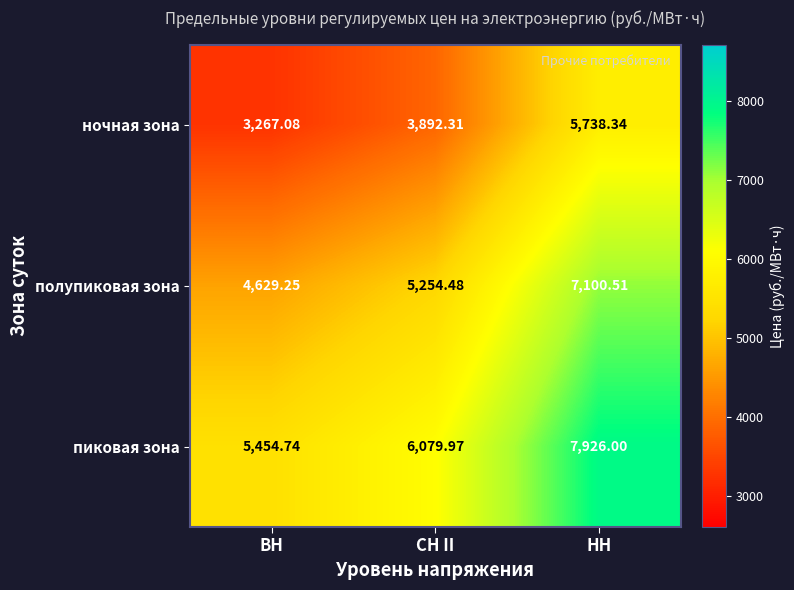

Rank the series by their average value, from highest to lowest.

пиковая зона, полупиковая зона, ночная зона